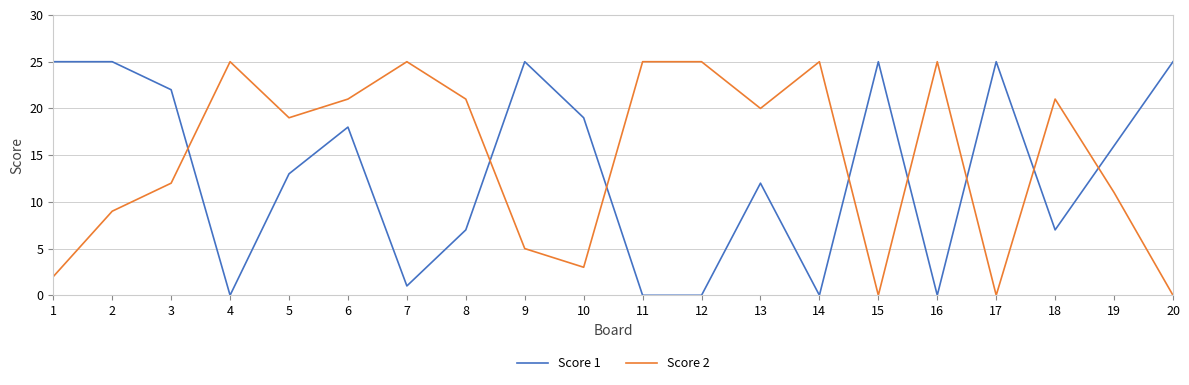

What is the average value of the Score 1 series?

13